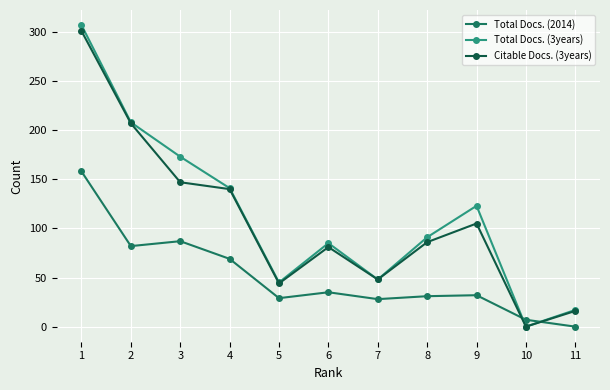

At which label does Total Docs. (2014) reach its minimum?

11